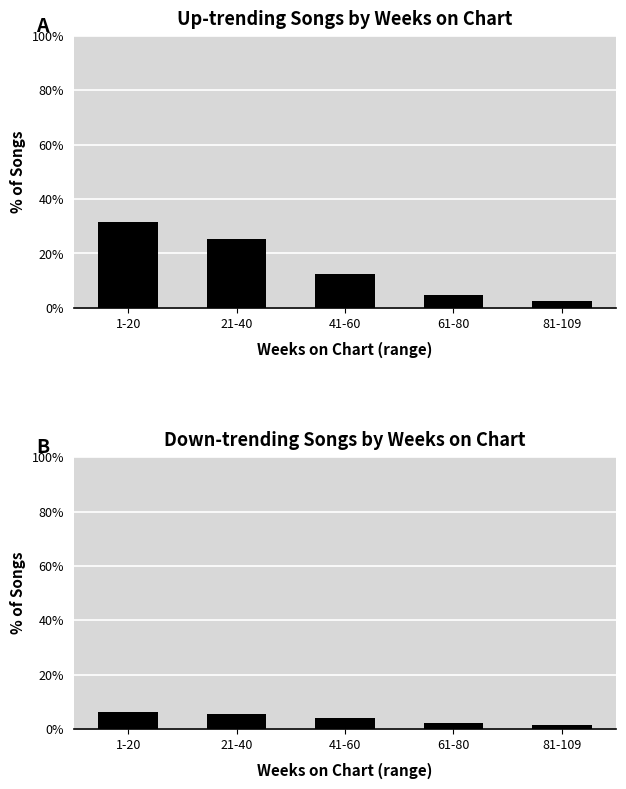

Read the up value at 21-40.

25.4